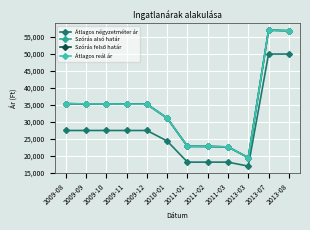

Read the Átlagos reál ár value at 2009-12, to the nearest 100.

35200